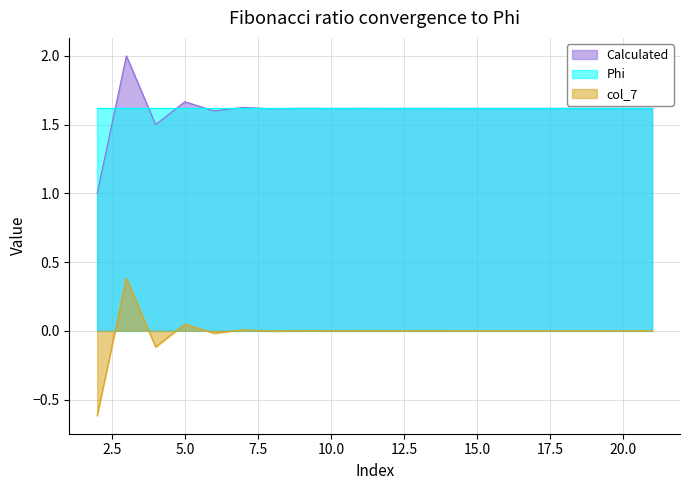

Which series changed the most between 6 and 12?

Calculated